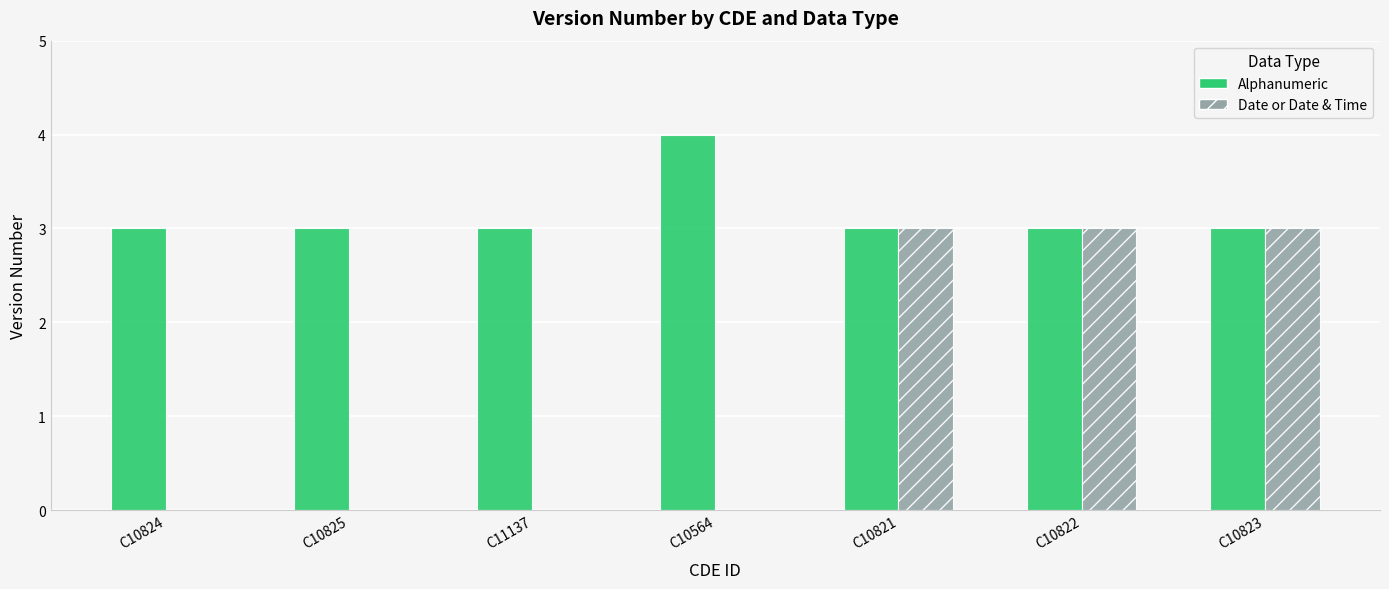

Reading left to right, what are all the values shown in this chart?

Alphanumeric: C10824=3	C10825=3	C11137=3	C10564=4	C10821=3	C10822=3	C10823=3
Date or Date & Time: C10824=0	C10825=0	C11137=0	C10564=0	C10821=3	C10822=3	C10823=3